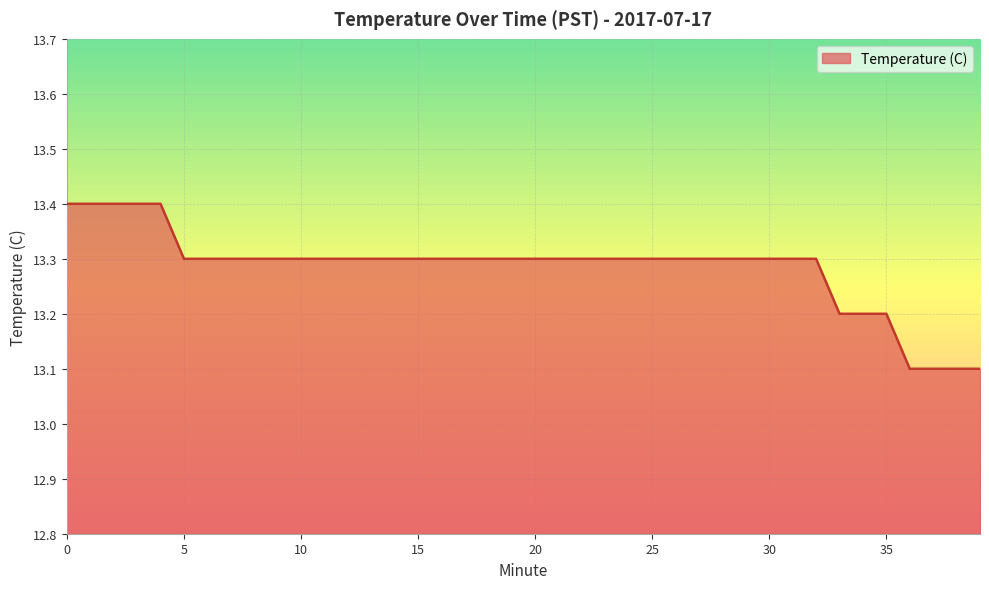

What is the difference between the maximum and minimum values?

0.3